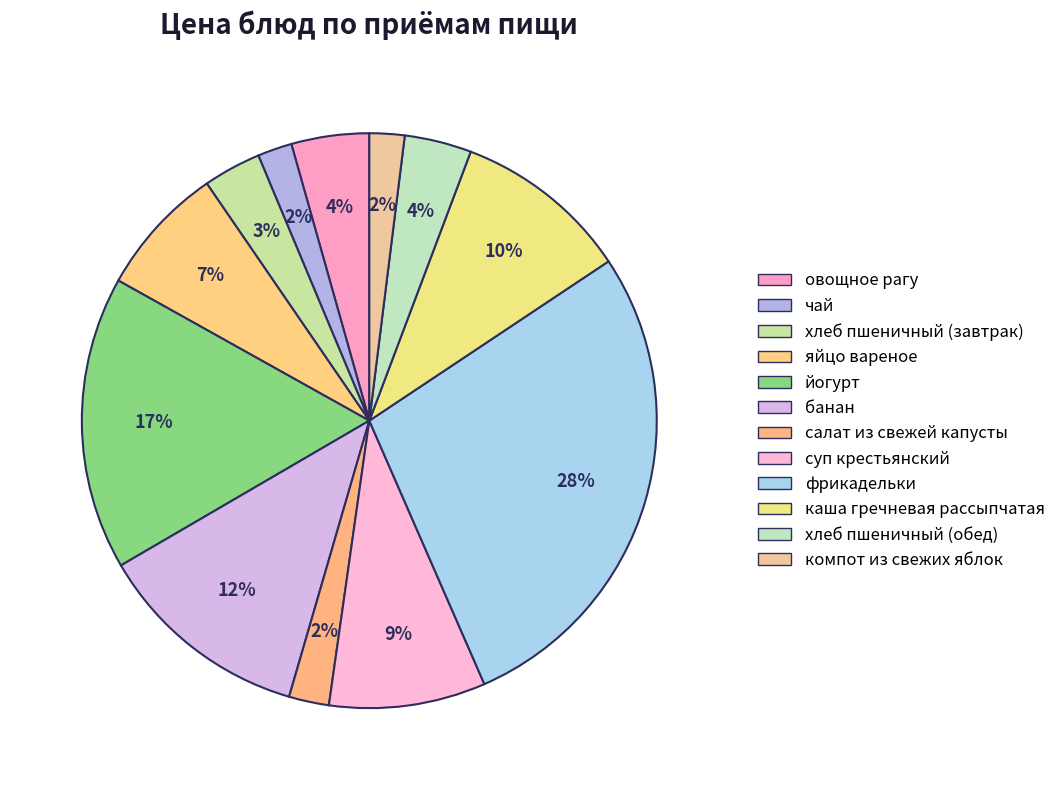

Does банан account for over 50% of the chart?

No